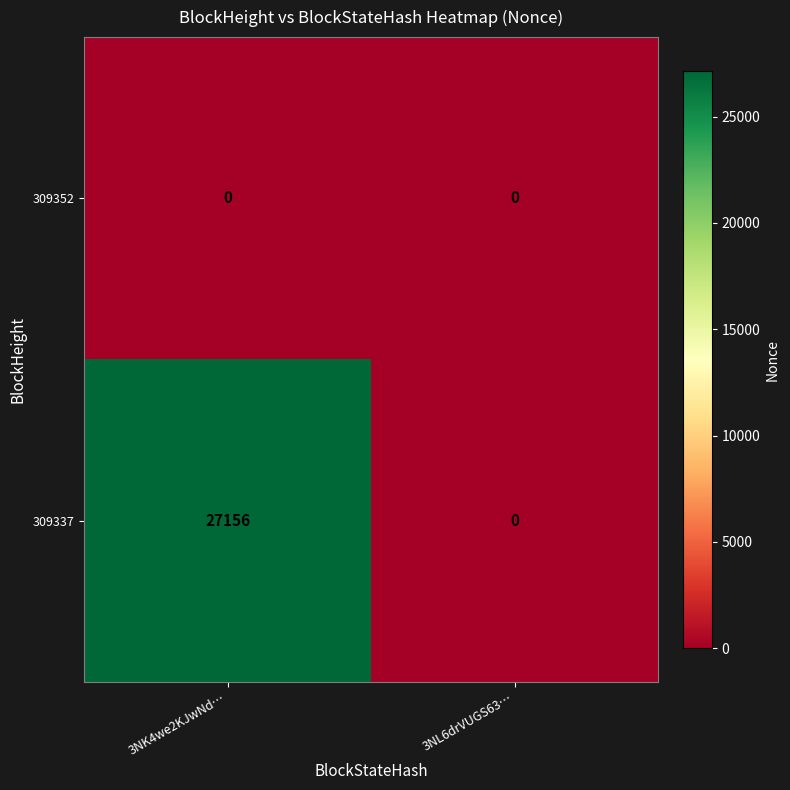

Reading left to right, extract all data points from this chart.

309352: 0	0
309337: 27156	0